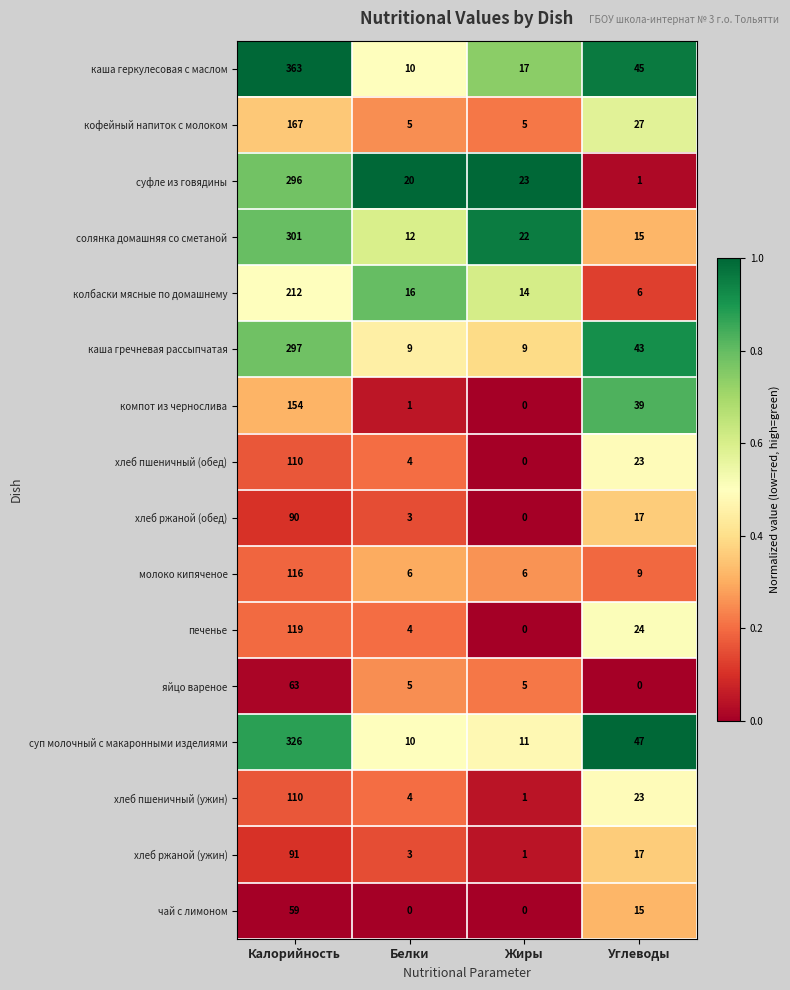

Read the хлеб пшеничный (ужин) value at Калорийность, to the nearest 50.

100